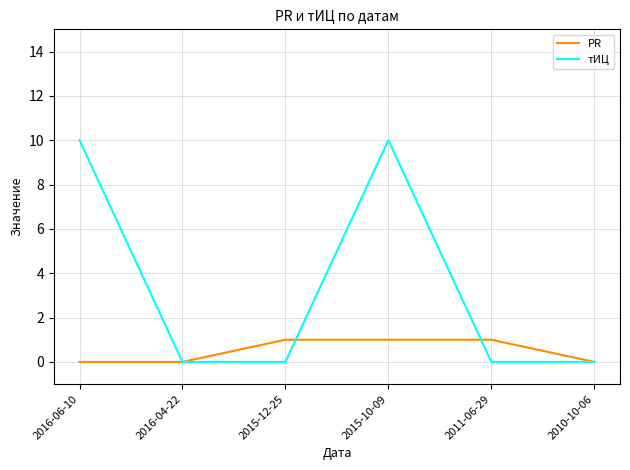

What is the highest value of the тИЦ series?

10